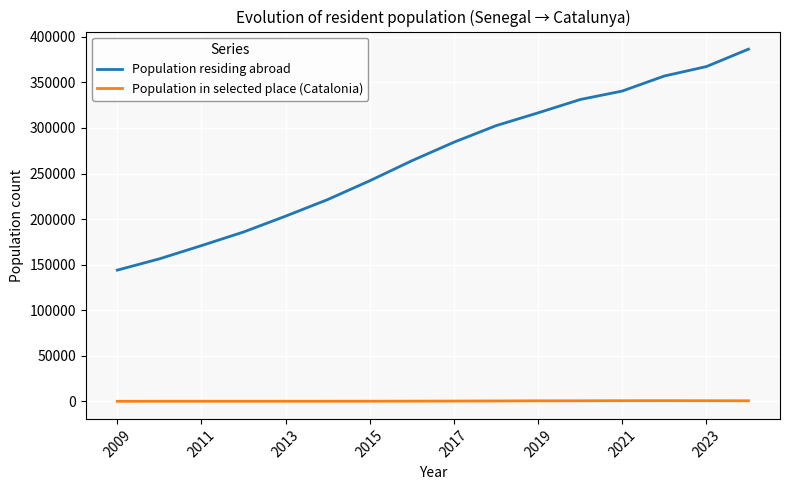

True or false: Population residing abroad and Population in selected place (Catalonia) cross at least once.

False